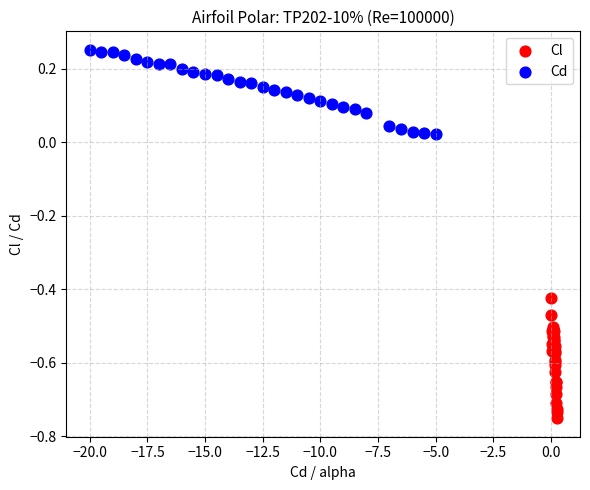

Which series reaches the minimum Y coordinate?

Cl